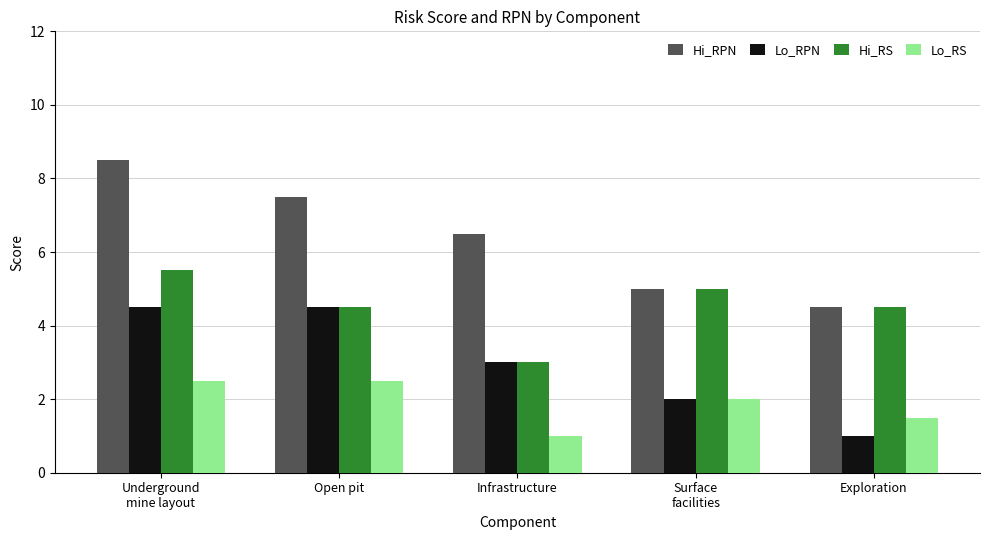

What is the sum of all Lo_RPN values?

15.0